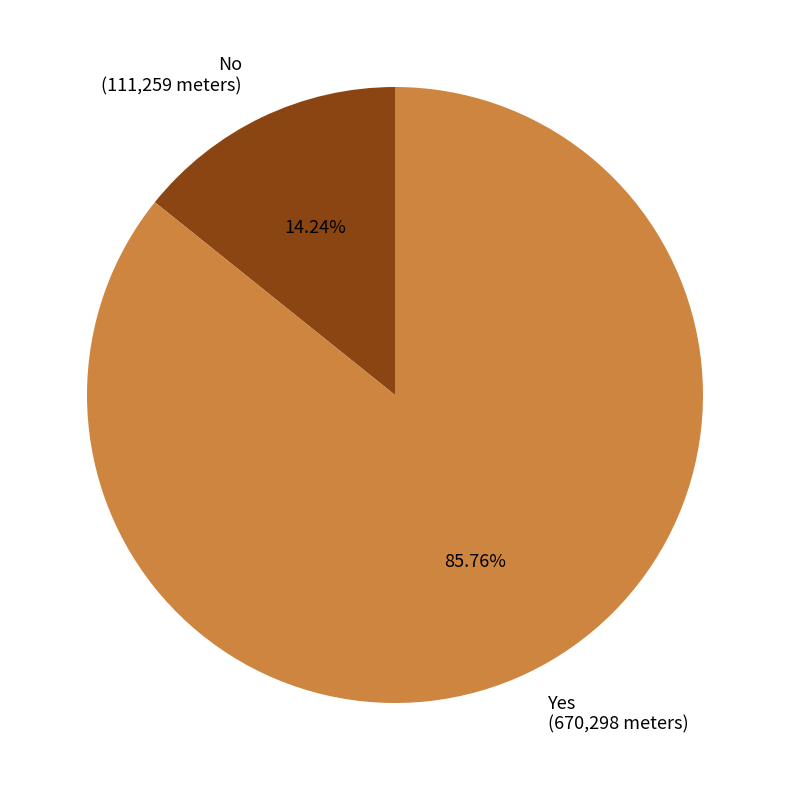

Approximately how many times larger is the value at Yes compared to No?

6.0